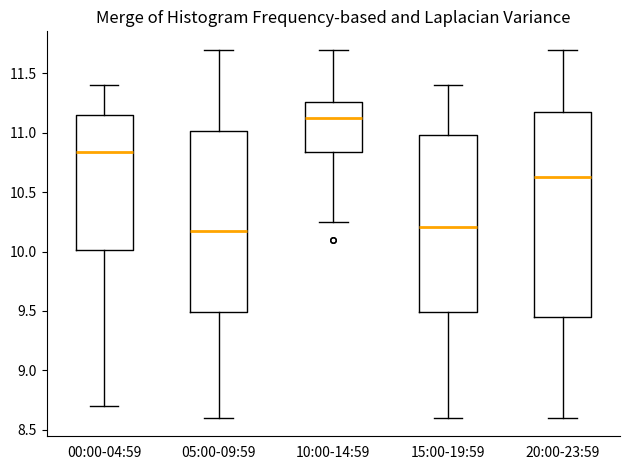

Reading left to right, read every box against the y-axis: the position of its median line, the range the box covers, and the ends of its whiskers. The values are not printed on the chart, so give them approximately, as read against the axis.

00:00-04:59: median 10.85, box 10.00 to 11.15, whiskers 8.70 to 11.40
05:00-09:59: median 10.20, box 9.50 to 11.00, whiskers 8.60 to 11.70
10:00-14:59: median 11.15, box 10.85 to 11.25, whiskers 10.25 to 11.70
15:00-19:59: median 10.20, box 9.50 to 11.00, whiskers 8.60 to 11.40
20:00-23:59: median 10.65, box 9.45 to 11.20, whiskers 8.60 to 11.70